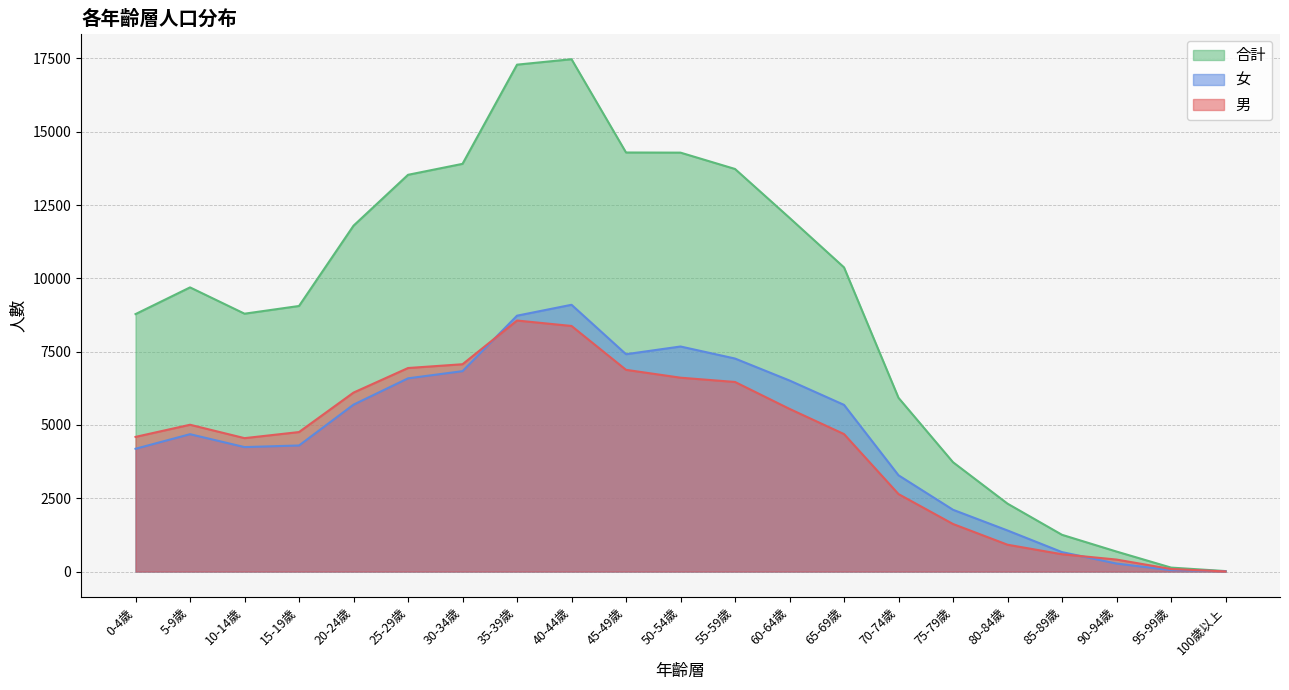

At which label does 女 first exceed 4685?

20-24歲